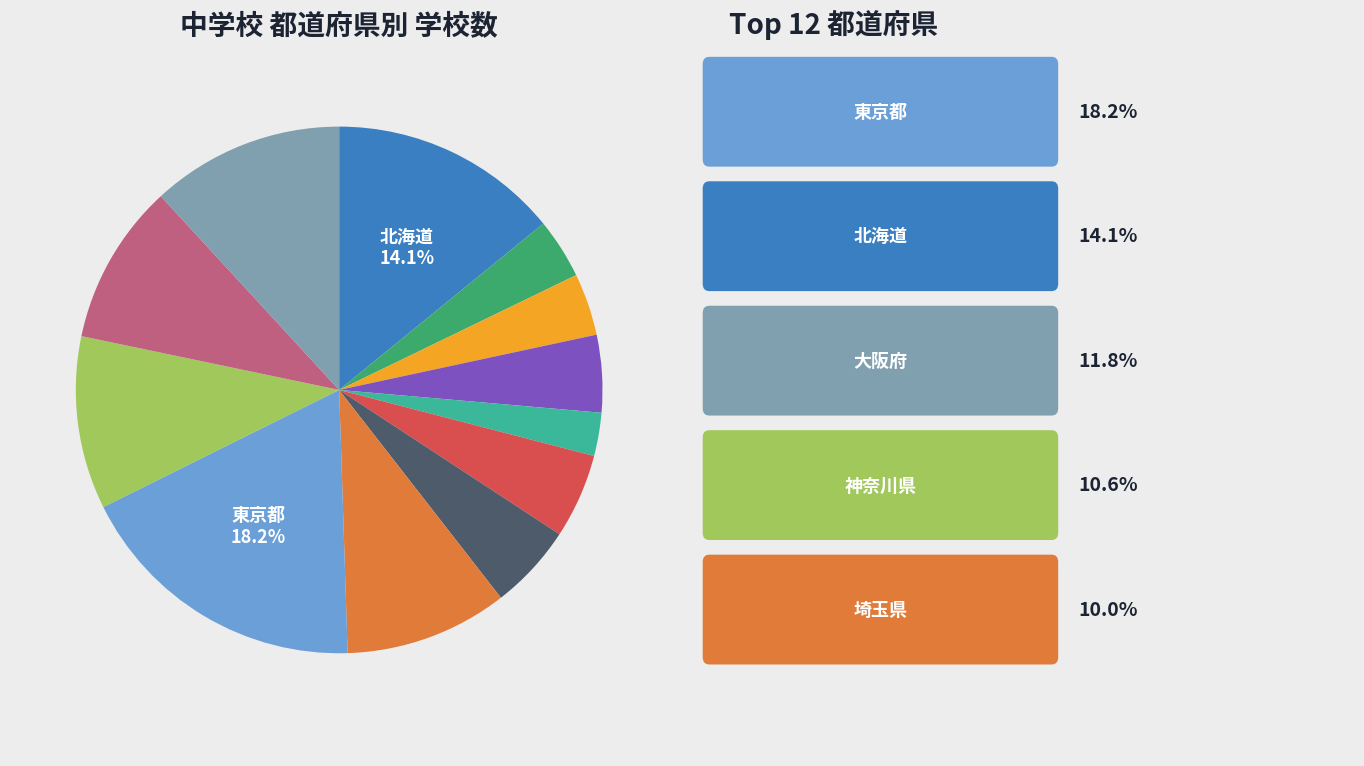

Does any single category account for the majority?

No